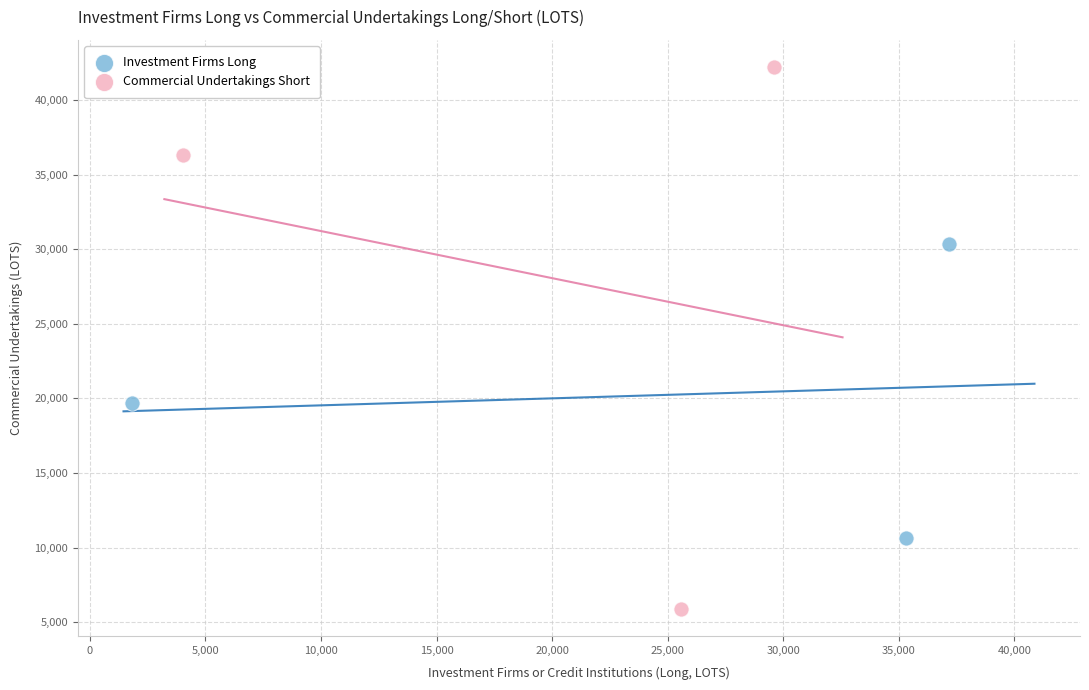

What are all the series names shown in the legend?

Investment Firms Long, Commercial Undertakings Short